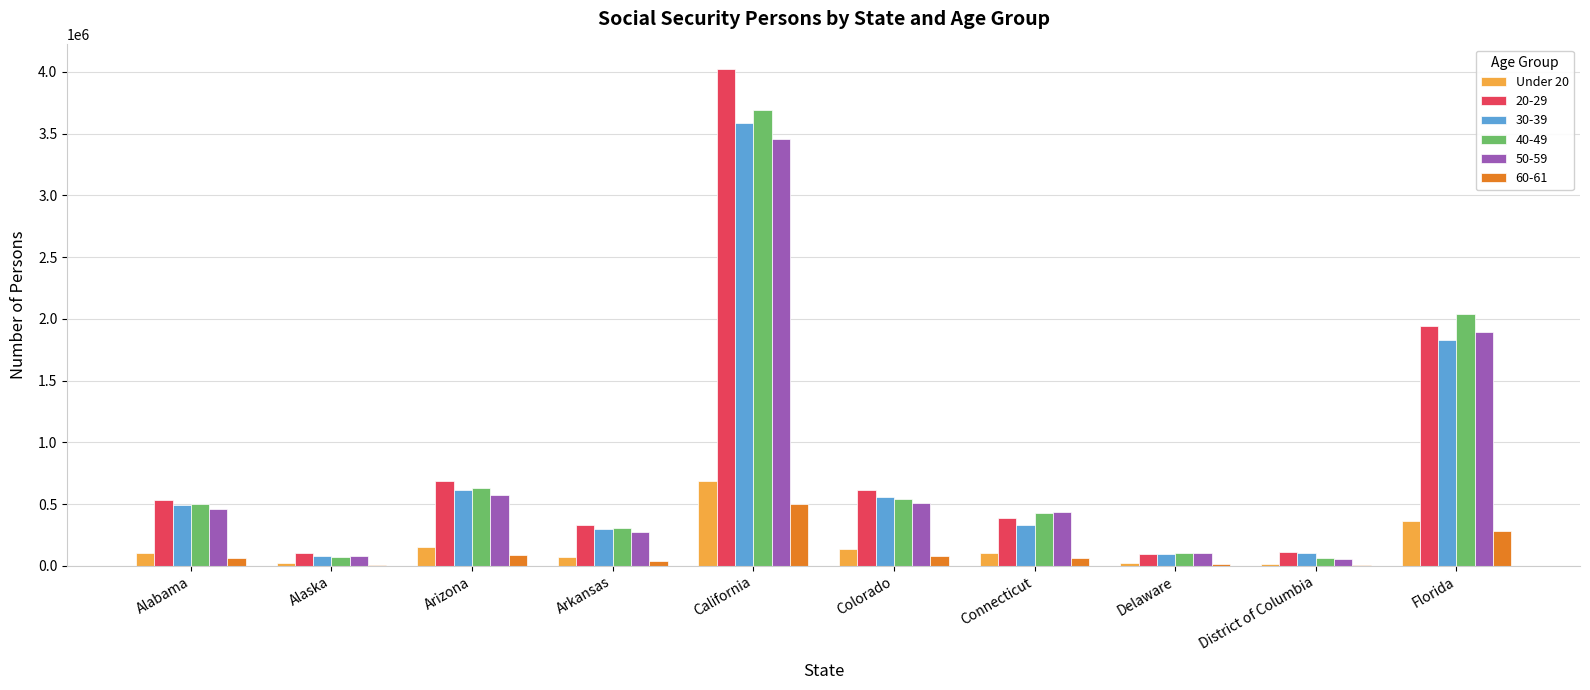

What is the greatest value displayed?

4020628